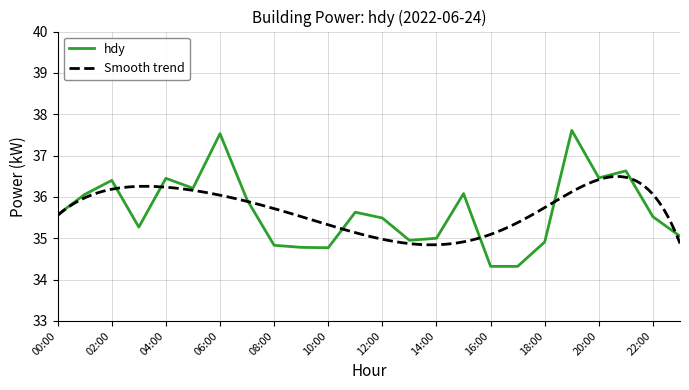

What is the difference between the maximum and minimum values?

3.3